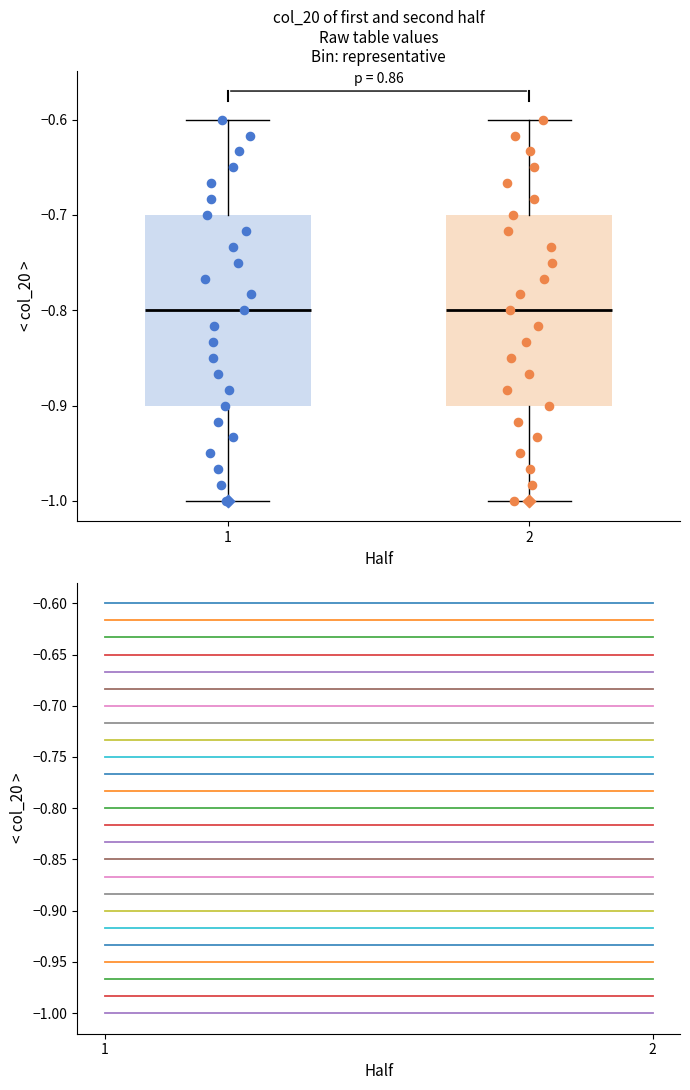

Where does the upper whisker of the box at x = 2 end on the y-axis? The values are not printed on the chart, so give them approximately, as read against the axis.

-0.6